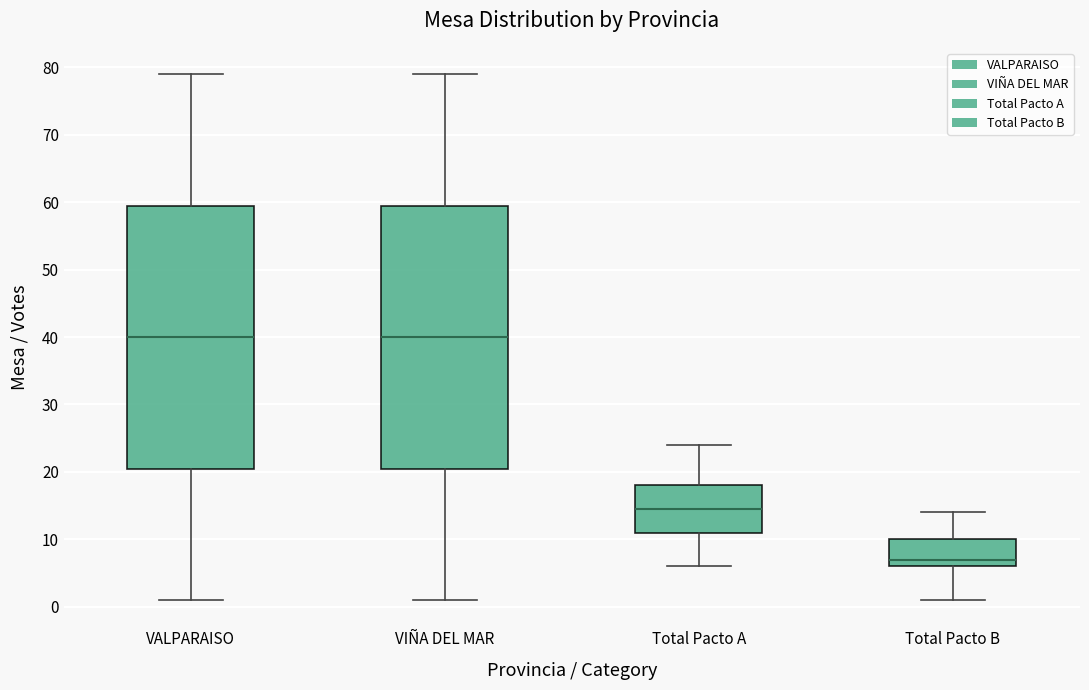

Reading left to right, read every box against the y-axis: the position of its median line, the range the box covers, and the ends of its whiskers. The values are not printed on the chart, so give them approximately, as read against the axis.

VALPARAISO: median 40, box 21 to 60, whiskers 1 to 79
VIÑA DEL MAR: median 40, box 21 to 60, whiskers 1 to 79
Total Pacto A: median 15, box 11 to 18, whiskers 6 to 24
Total Pacto B: median 7, box 6 to 10, whiskers 1 to 14